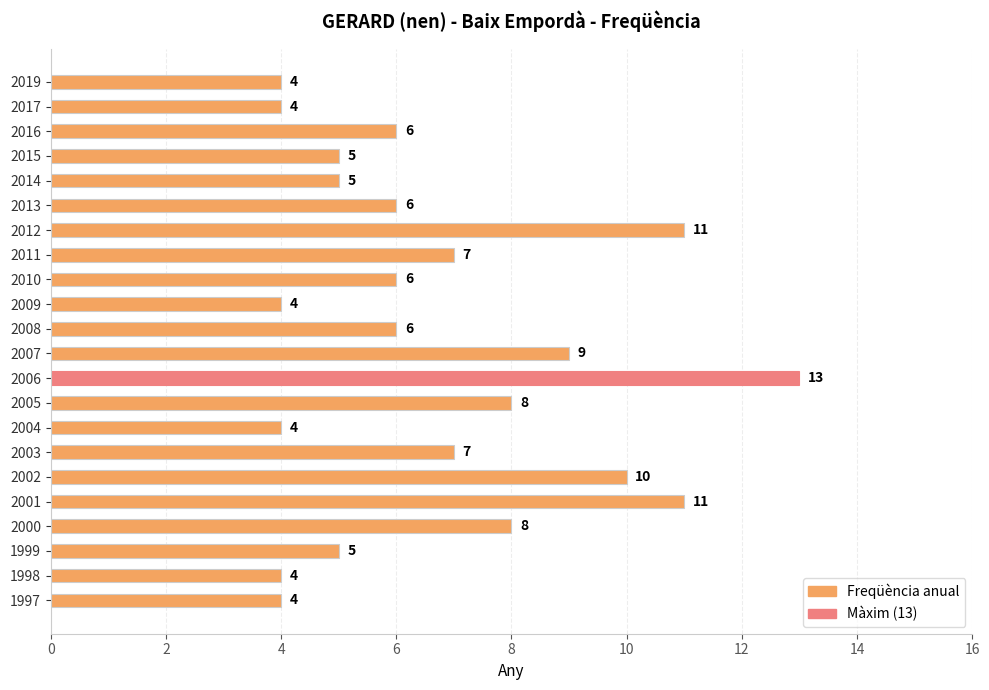

How many data points are less than 6?

9